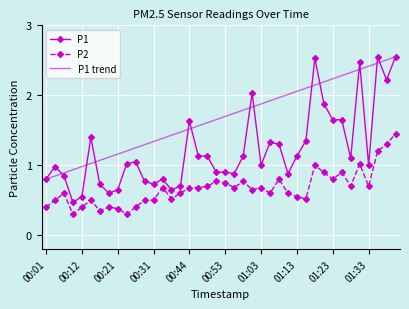

Which series has the largest total across all categories?

P1 trend